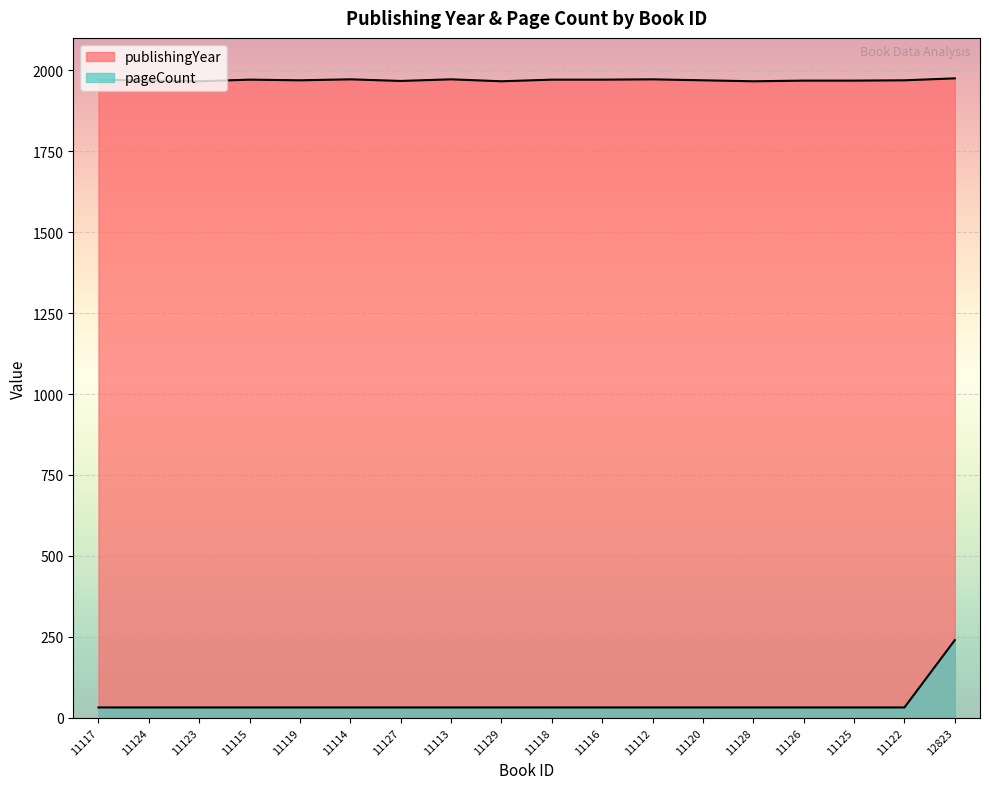

Which series changed the most between 11127 and 11122?

publishingYear